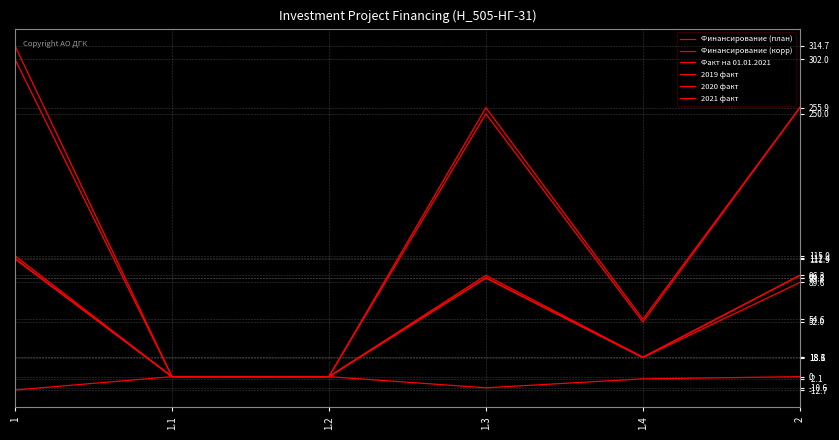

What is the sum of all Финансирование (план) values?

859.9